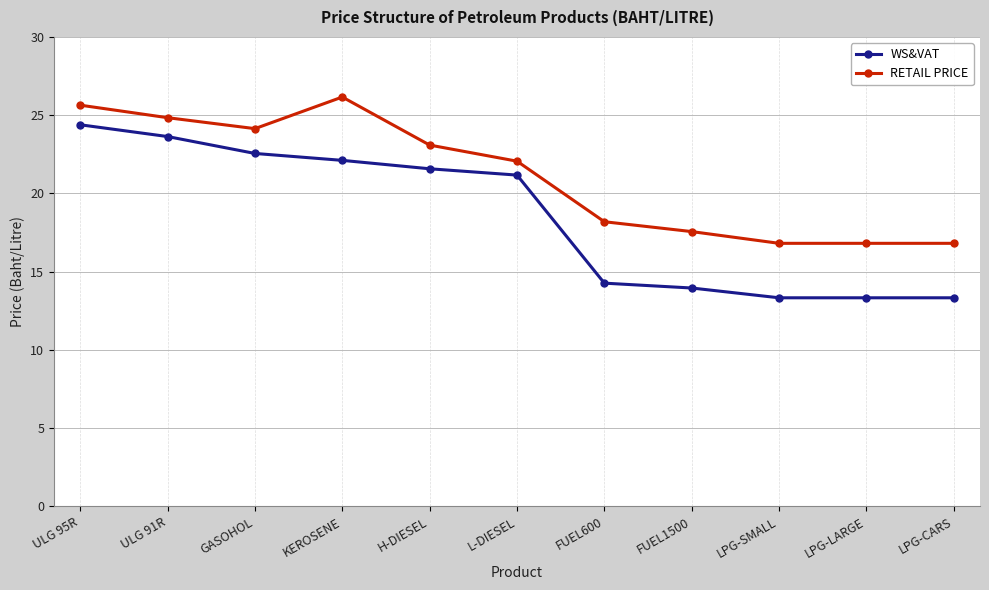

Reading right to left, transcribe all the data shown in this chart.

WS&VAT: 13.3	13.3	13.3	14.0	14.3	21.2	21.6	22.1	22.6	23.6	24.4
RETAIL PRICE: 16.8	16.8	16.8	17.6	18.2	22.1	23.1	26.2	24.1	24.8	25.6